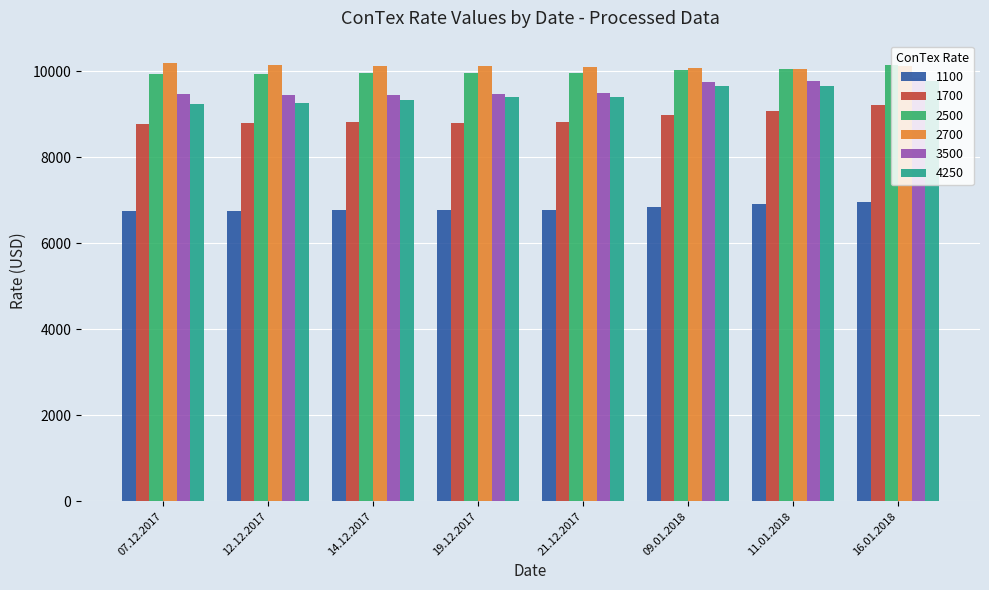

Count the number of categories in the chart.

8